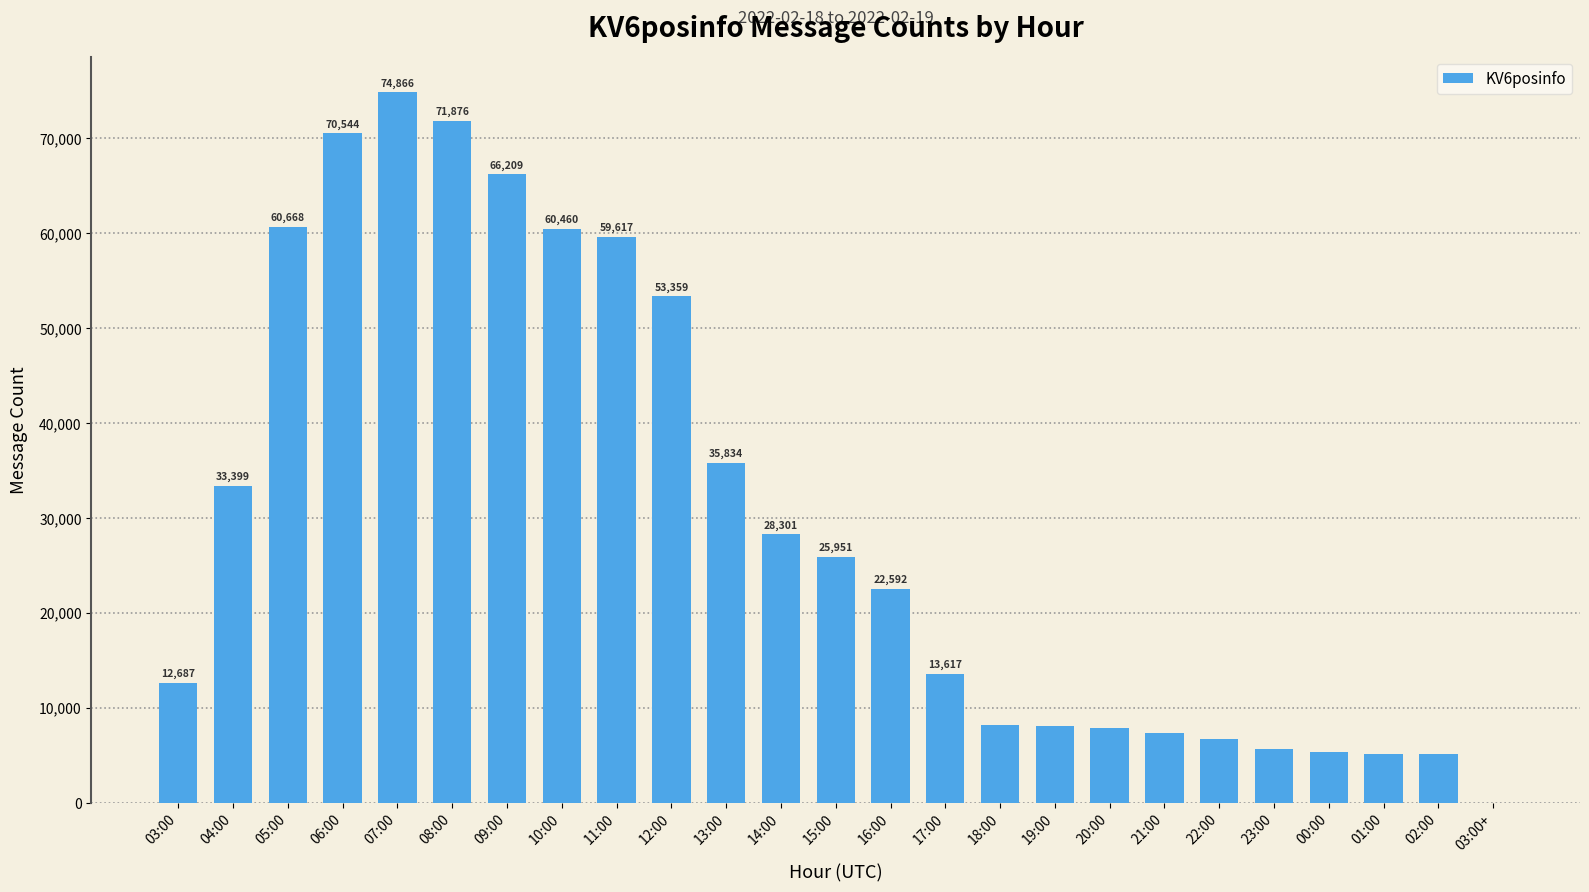

How many categories are shown in the chart?

25